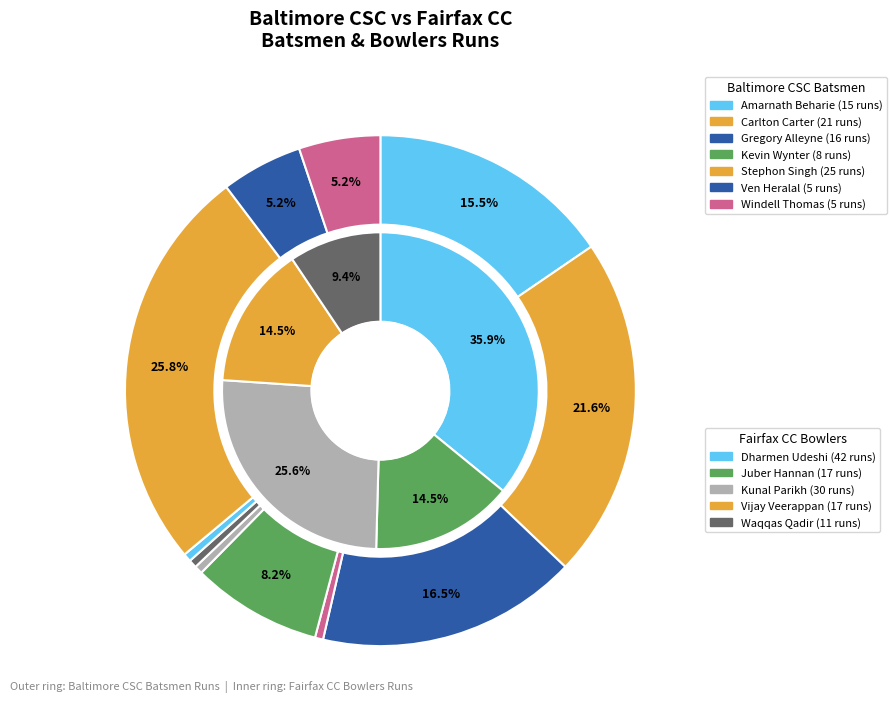

How much of the chart is everything except Ven Heralal?

94.7%